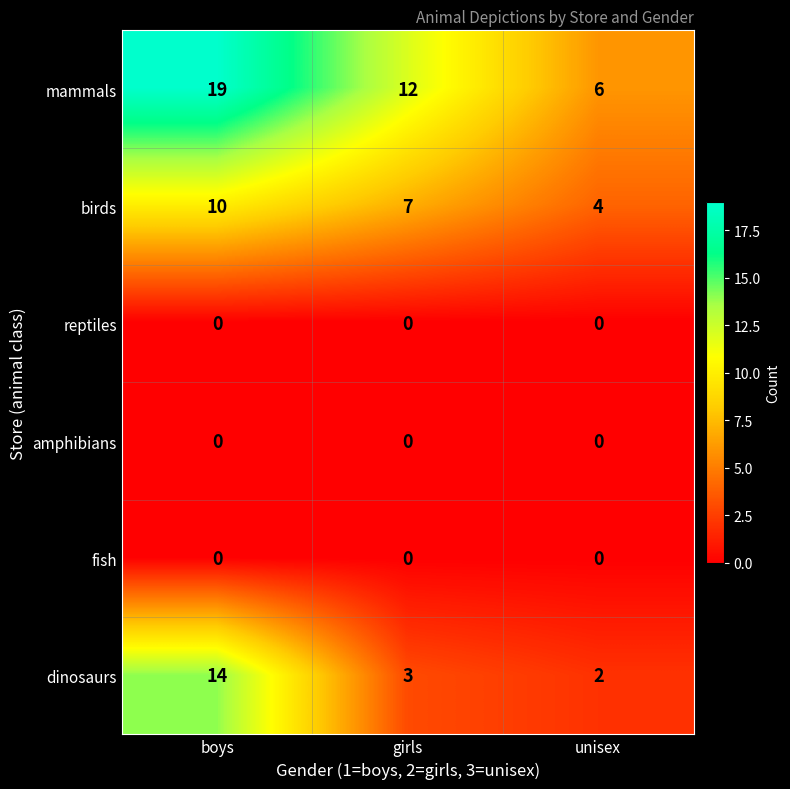

How many data points does each series have?

3